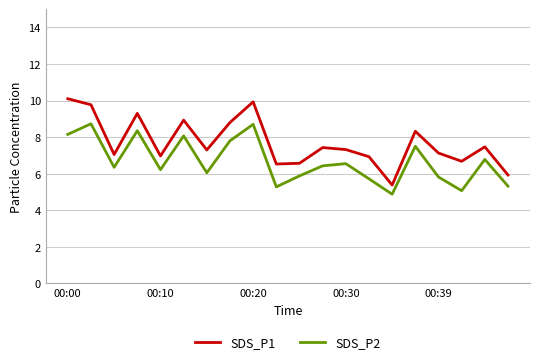

True or false: SDS_P1 and SDS_P2 cross at least once.

False